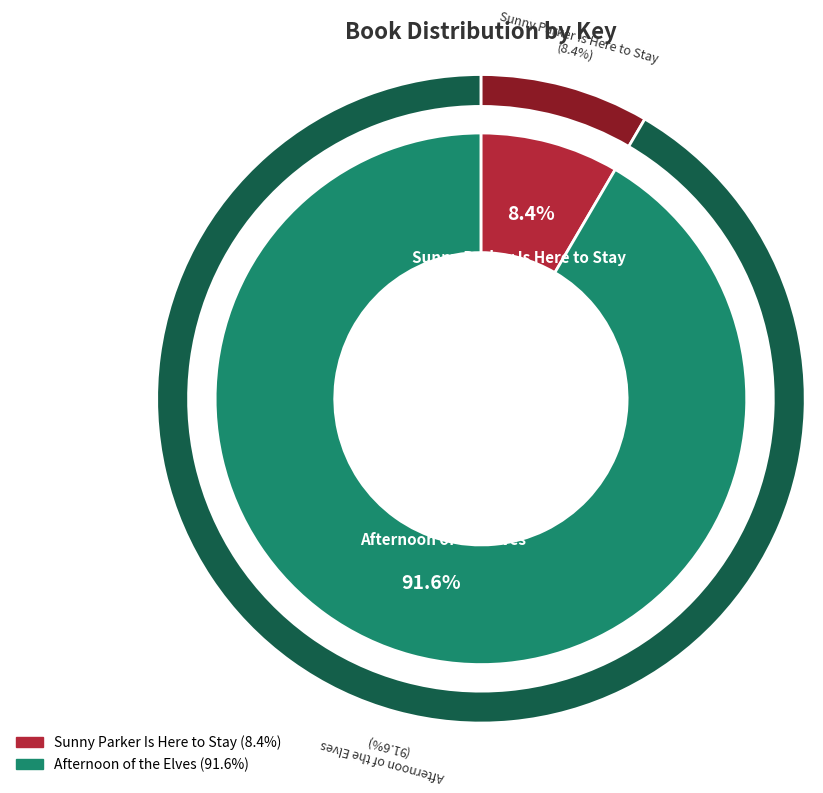

What is the smallest slice in the pie chart?

Sunny Parker Is Here to Stay